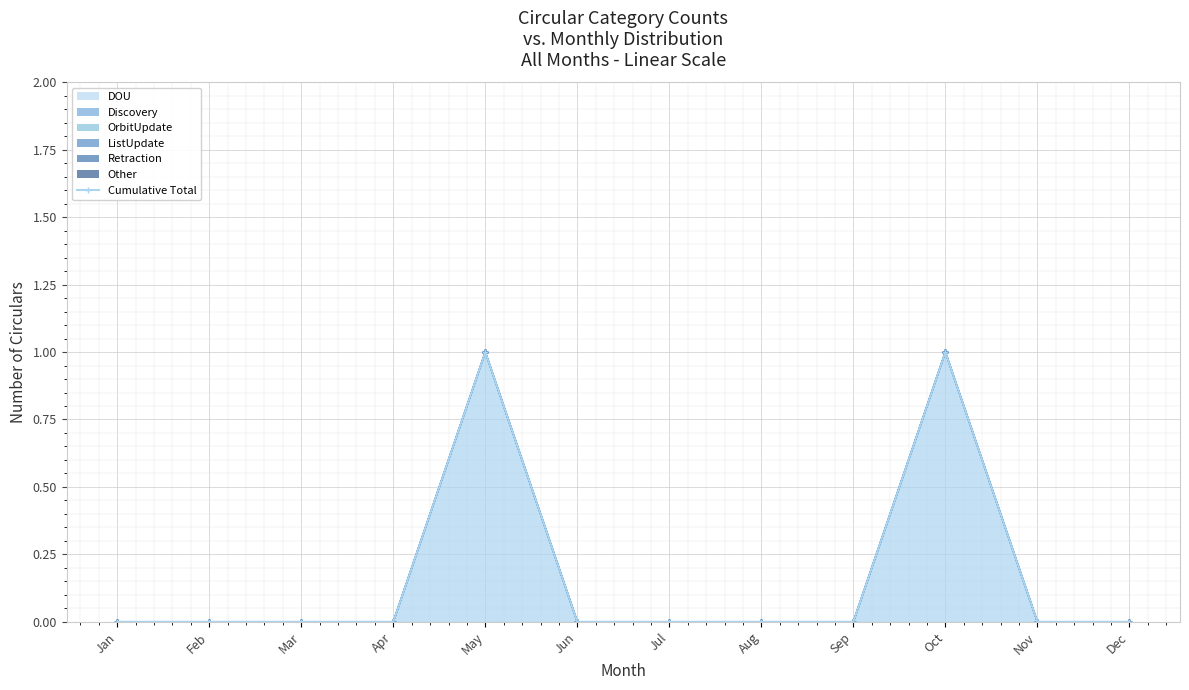

At which category does the chart reach its minimum across all series?

Jan